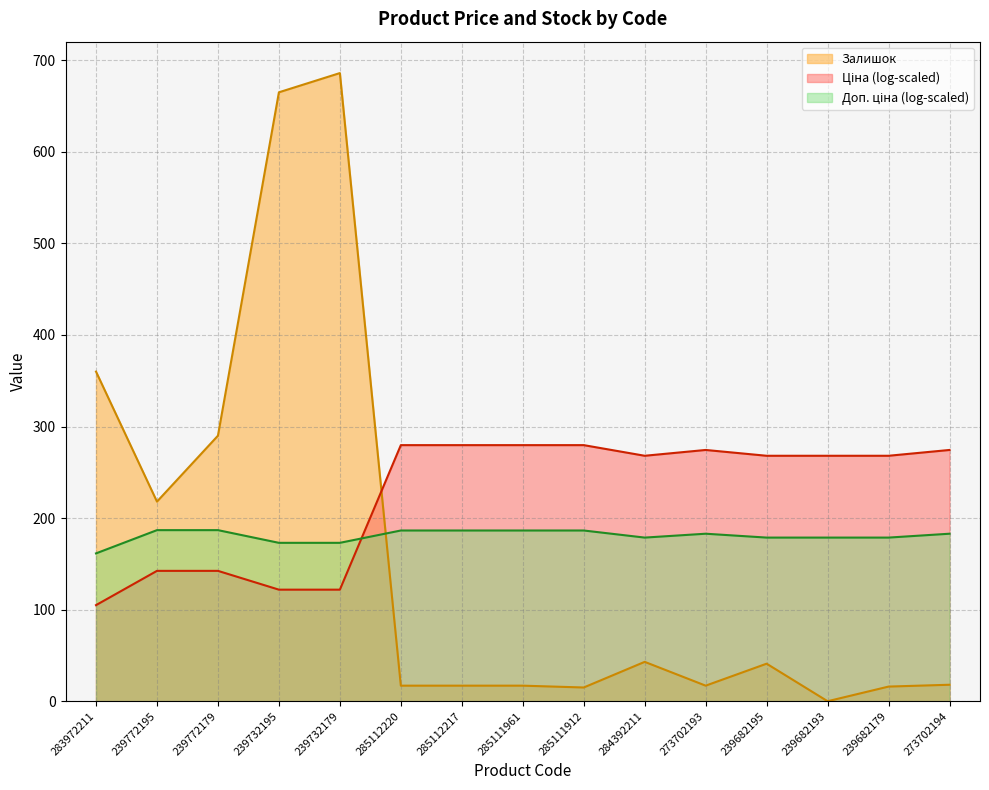

How many data points does each series have?

15